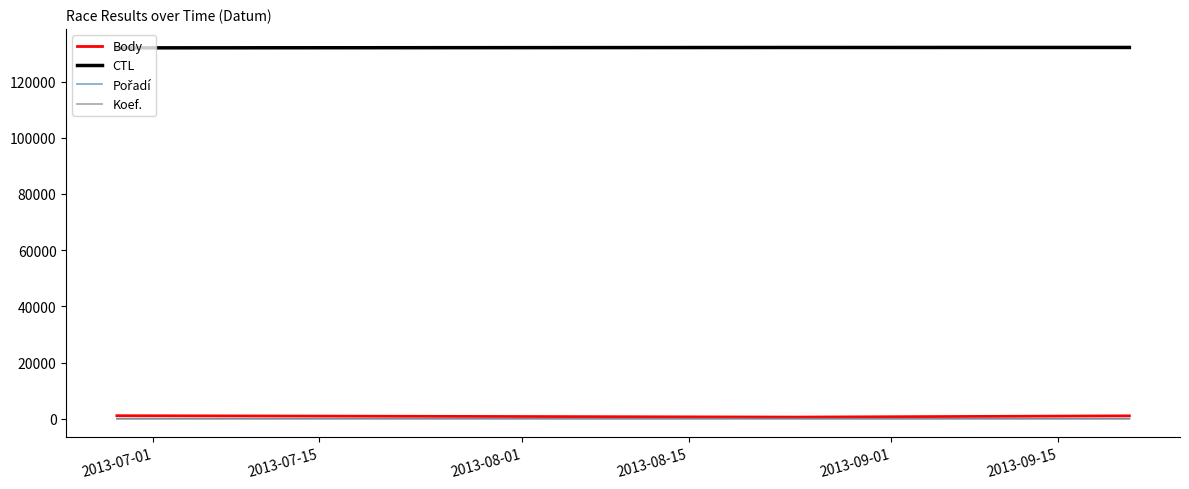

Which series has the largest total across all categories?

CTL